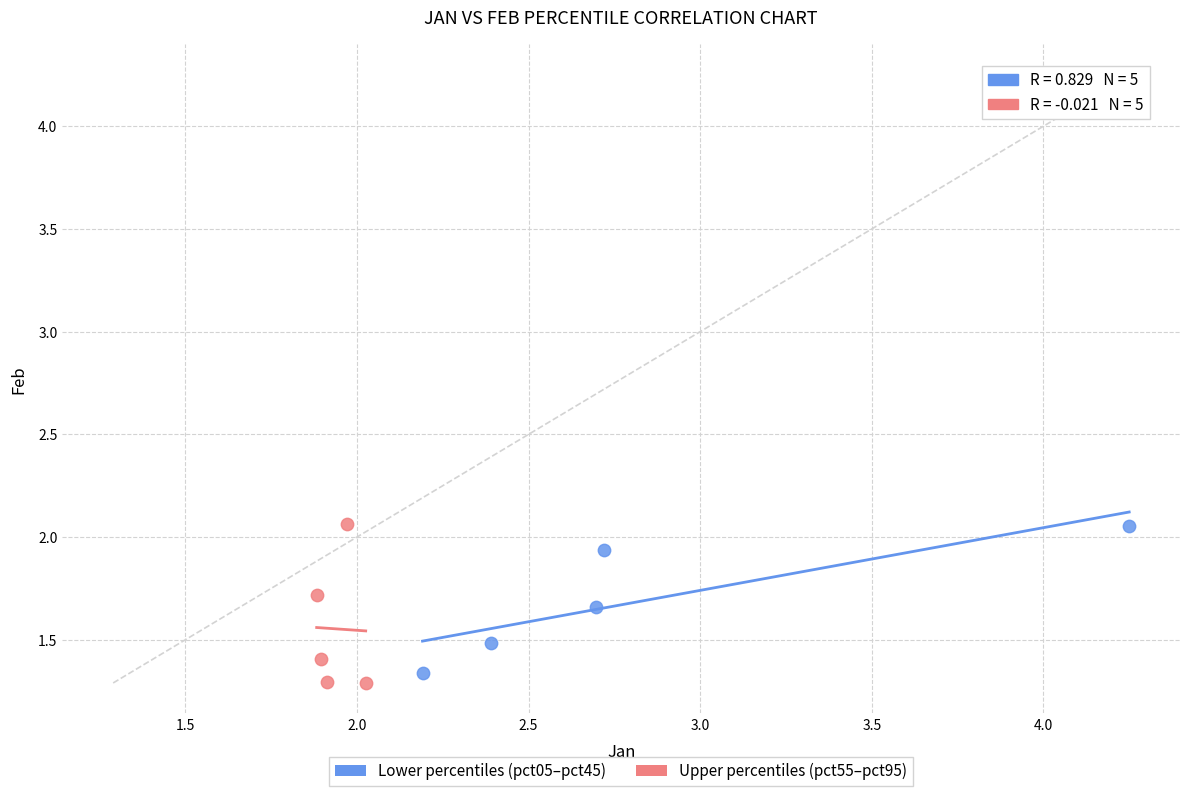

Which series contains the lowest Y value?

Upper percentiles (pct55–pct95)